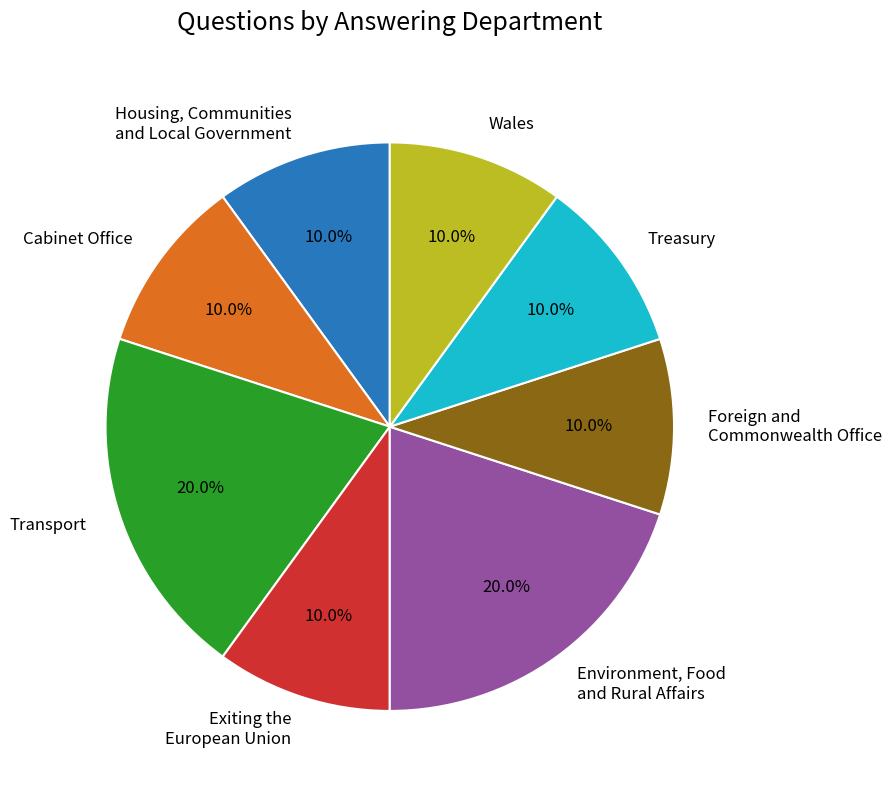

To the nearest percent, what is the combined percentage of Exiting the European Union and Transport?

30%